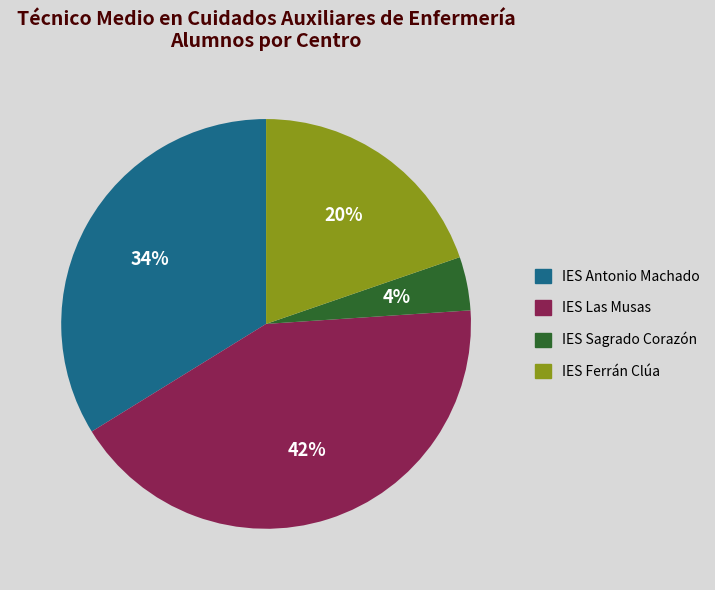

What is the smallest slice in the pie chart?

IES Sagrado Corazón